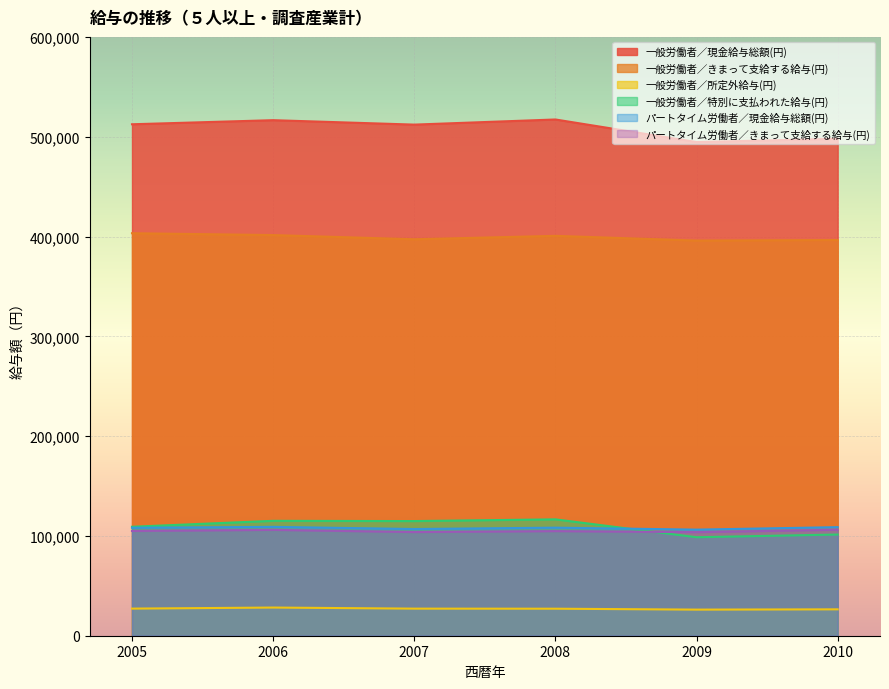

Rank the series at 2009 from highest to lowest value.

一般労働者／現金給与総額(円), 一般労働者／きまって支給する給与(円), パートタイム労働者／現金給与総額(円), パートタイム労働者／きまって支給する給与(円), 一般労働者／特別に支払われた給与(円), 一般労働者／所定外給与(円)